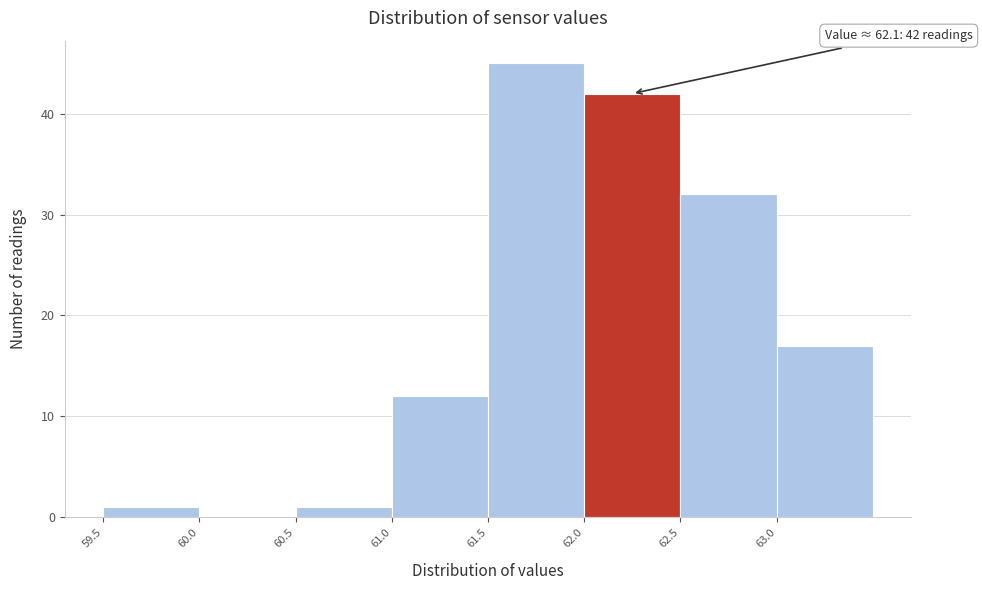

Over which range of the x-axis is the bar tallest?

61.5 to 62.0